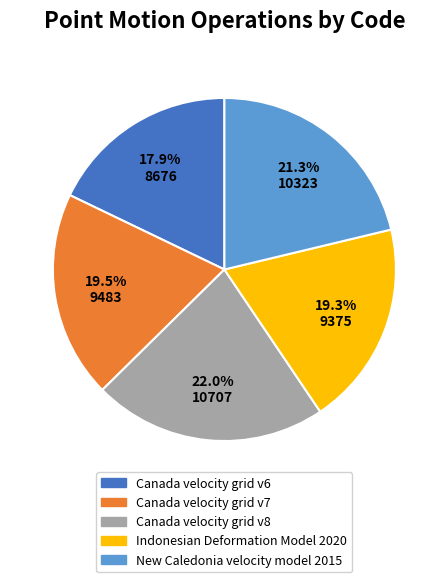

Does any single category account for the majority?

No